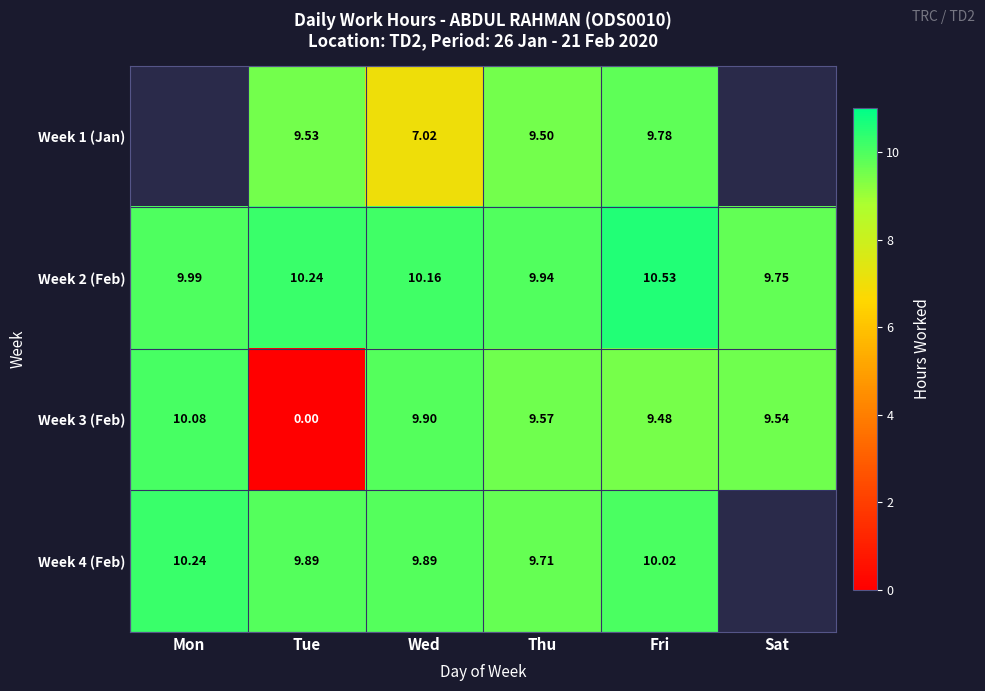

Rank the categories by Week 3 (Feb) value from lowest to highest.

Tue, Fri, Sat, Thu, Wed, Mon